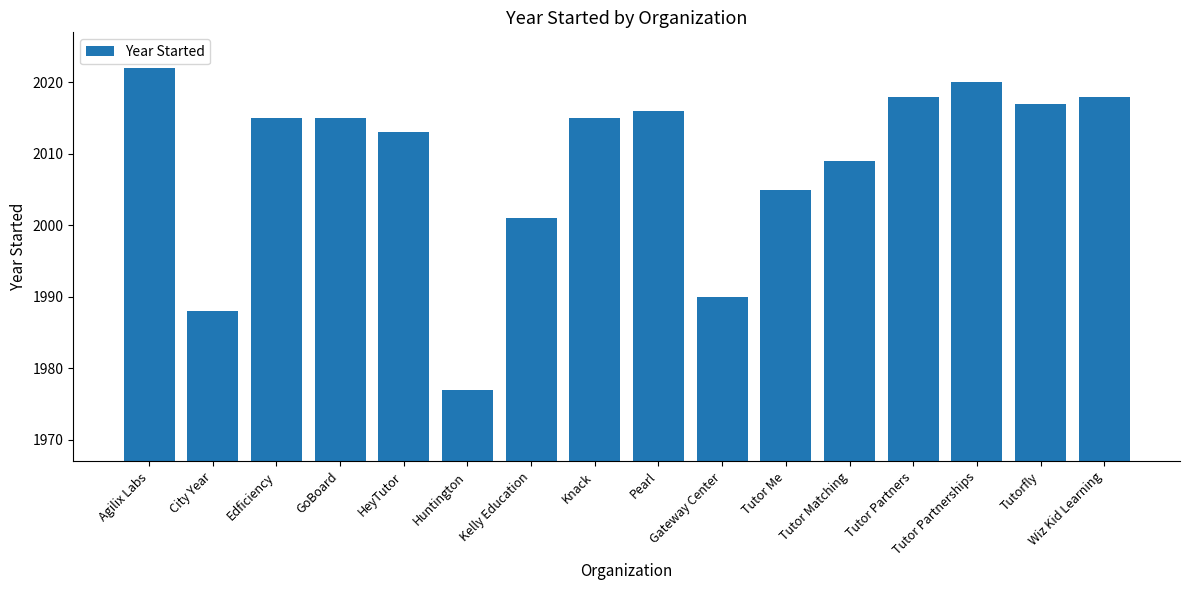

What is the smallest value displayed?

1977